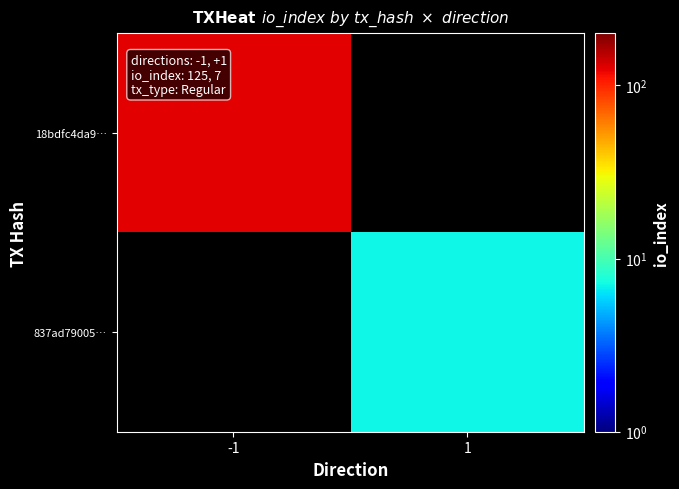

Rank the series at -1 from lowest to highest value.

18bdfc4da9…, 837ad79005…